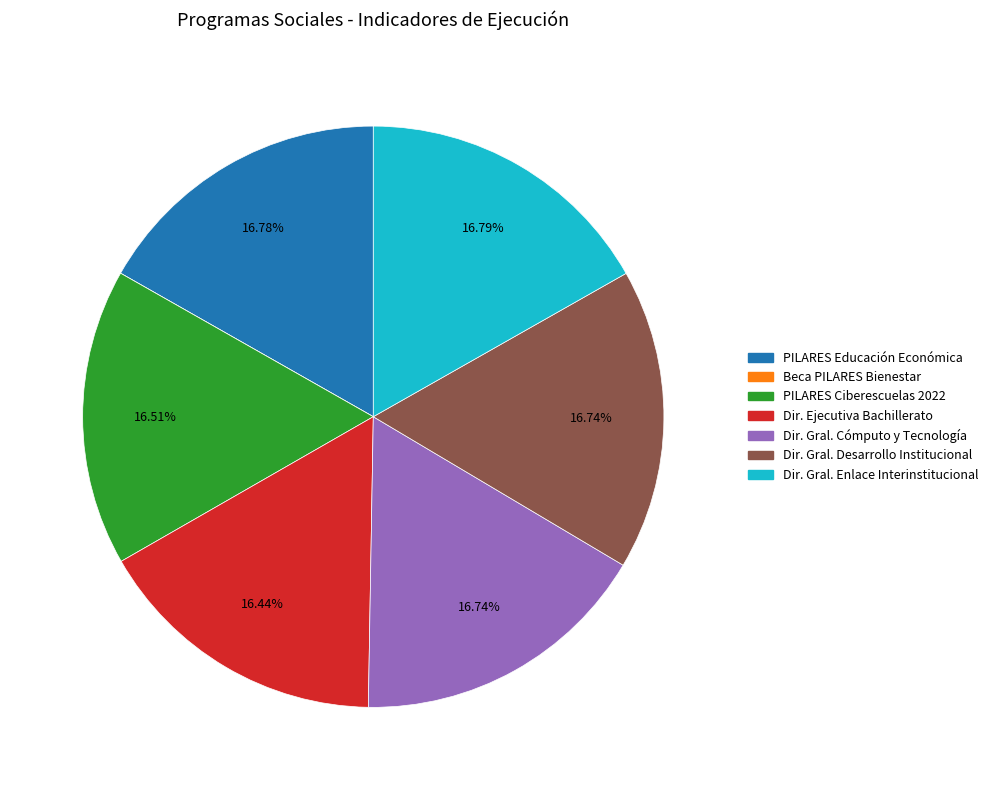

Does any single category account for the majority?

No